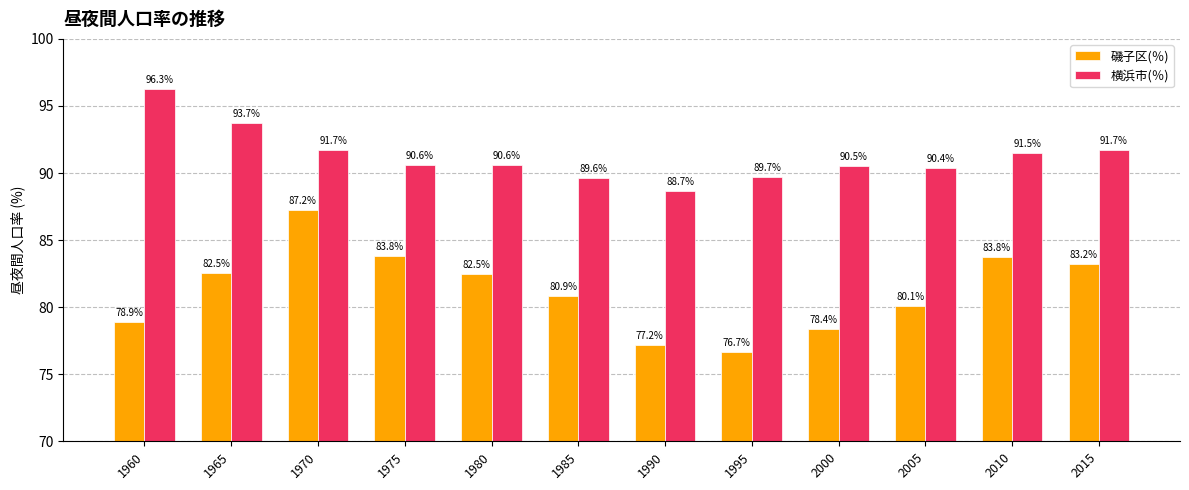

Does the chart contain any negative values?

No